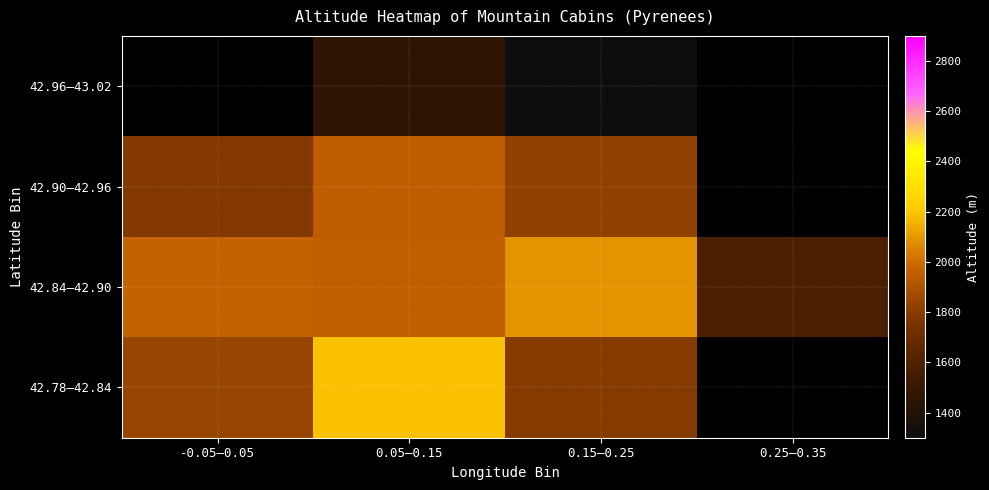

What is the maximum value shown in the chart?

2191.0